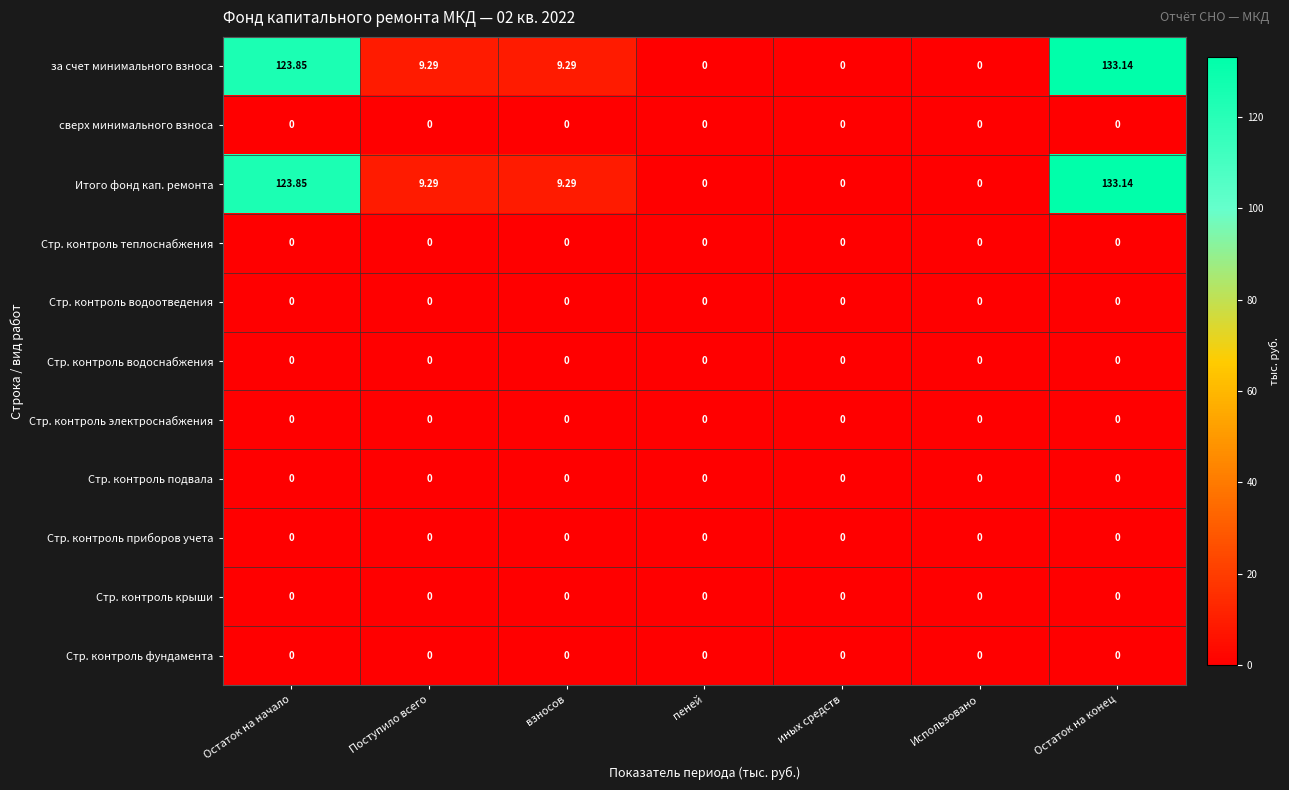

At which category is the sum across all series the highest?

Остаток на конец